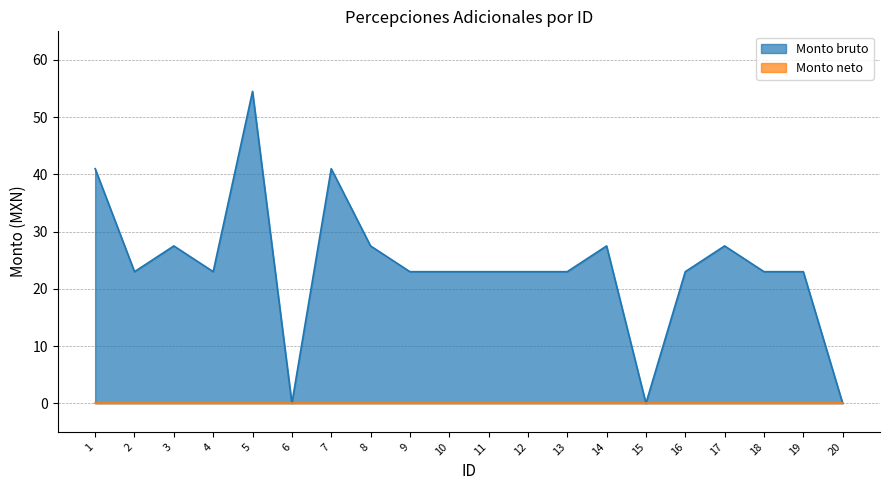

At which category does the chart reach its minimum across all series?

6